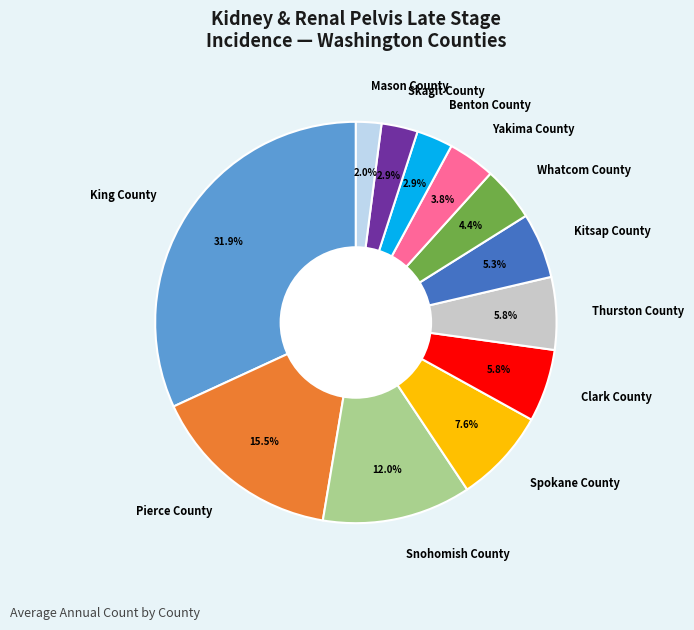

Count the number of slices in the pie.

12